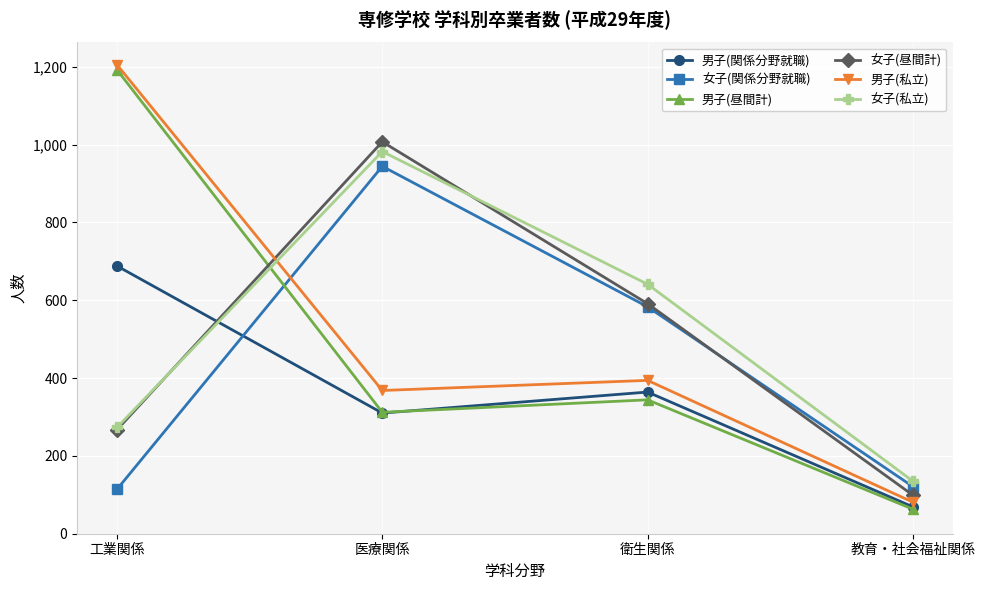

What are all the series names shown in the legend?

男子(関係分野就職), 女子(関係分野就職), 男子(昼間計), 女子(昼間計), 男子(私立), 女子(私立)